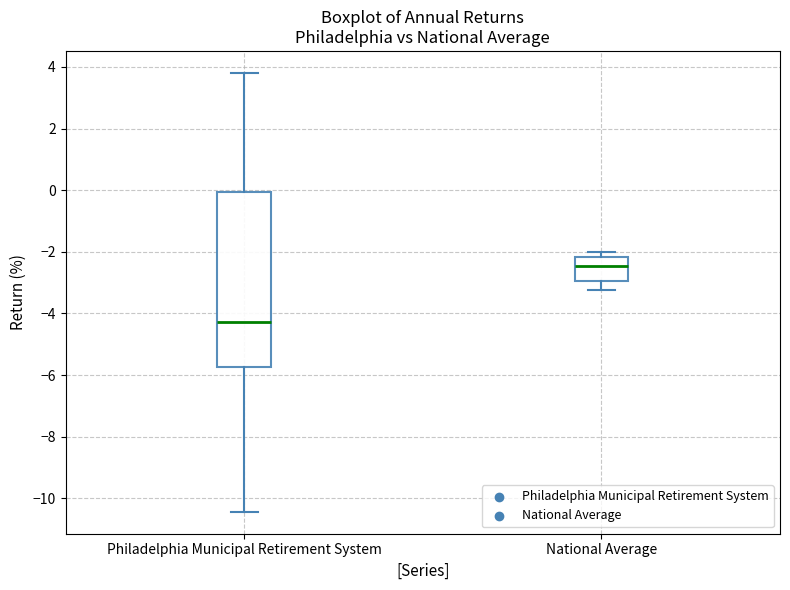

Reading left to right, transcribe this box plot: for each box, give where its median line is, the range the box spans, and where its two whiskers end, as read against the y-axis. The values are not printed on the chart, so give them approximately, as read against the axis.

Philadelphia Municipal Retirement System: median -4.2, box -5.8 to 0.0, whiskers -10.4 to 3.8
National Average: median -2.4, box -3.0 to -2.2, whiskers -3.2 to -2.0